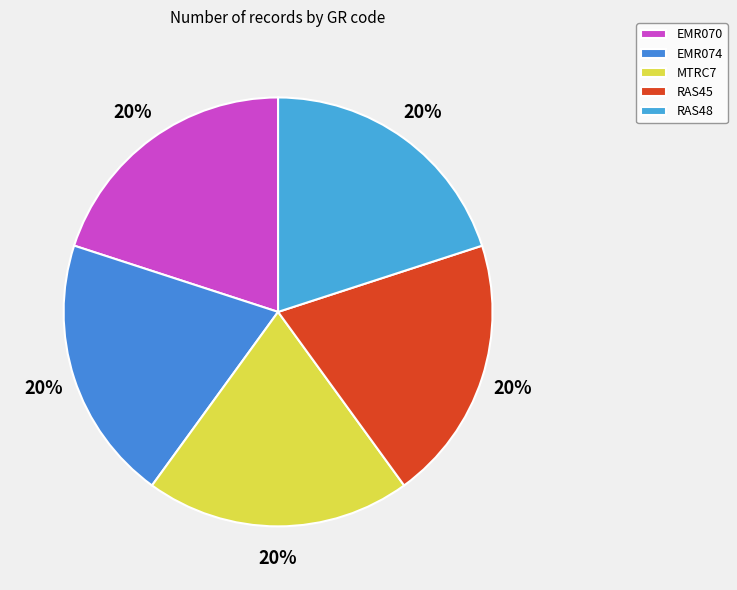

Count the number of slices in the pie.

5